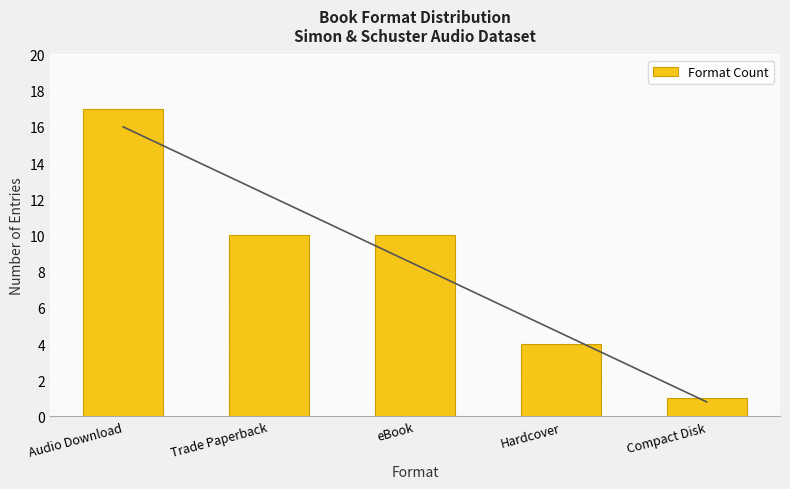

Where is the data nearest to the value 9?

Trade Paperback